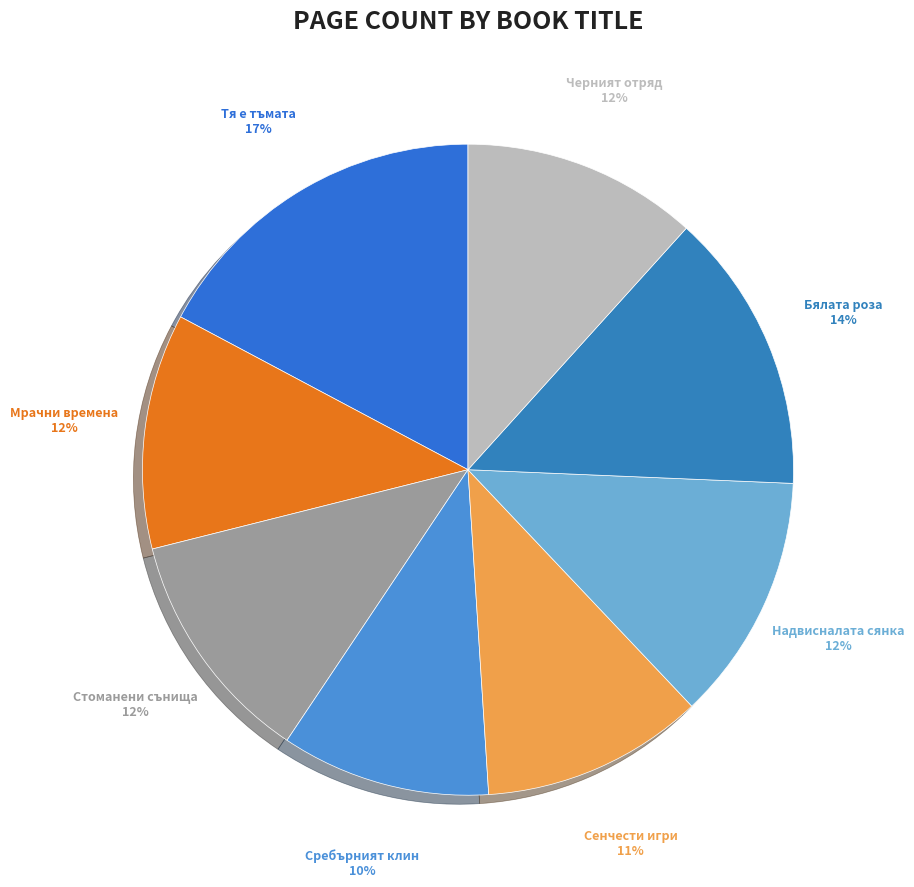

Is the sum of Стоманени сънища and Надвисналата сянка greater than half?

No